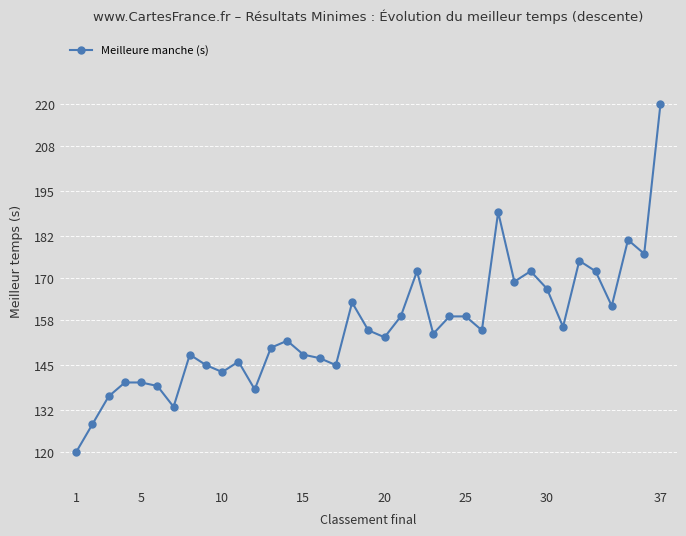

True or false: there are more than 2 points higher than both neighbors.

True